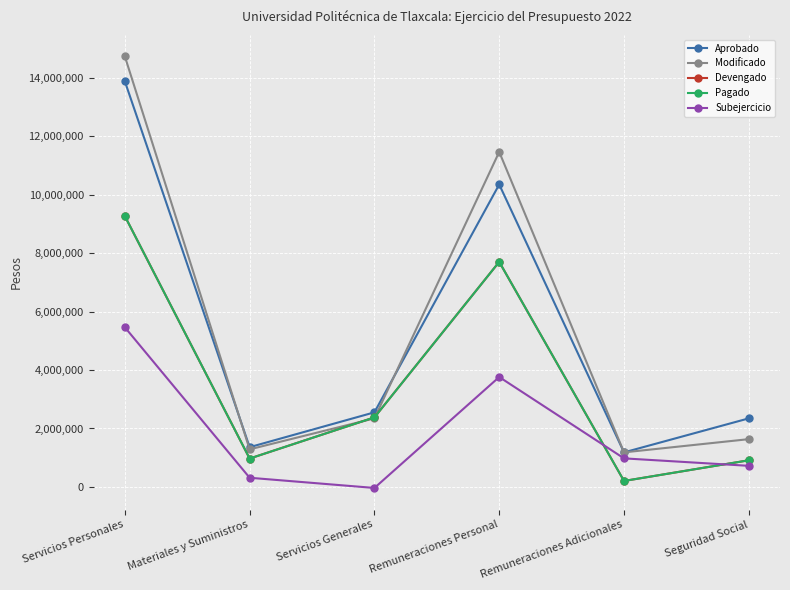

What is the difference between the Devengado values at Seguridad Social and Servicios Generales?

1467701